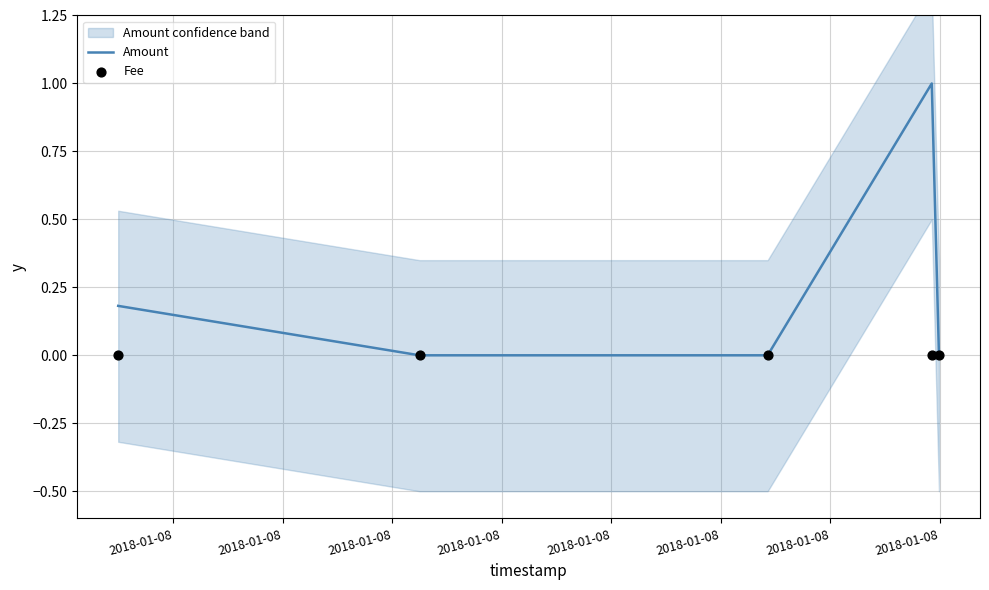

Which series reaches the minimum Y coordinate?

Amount